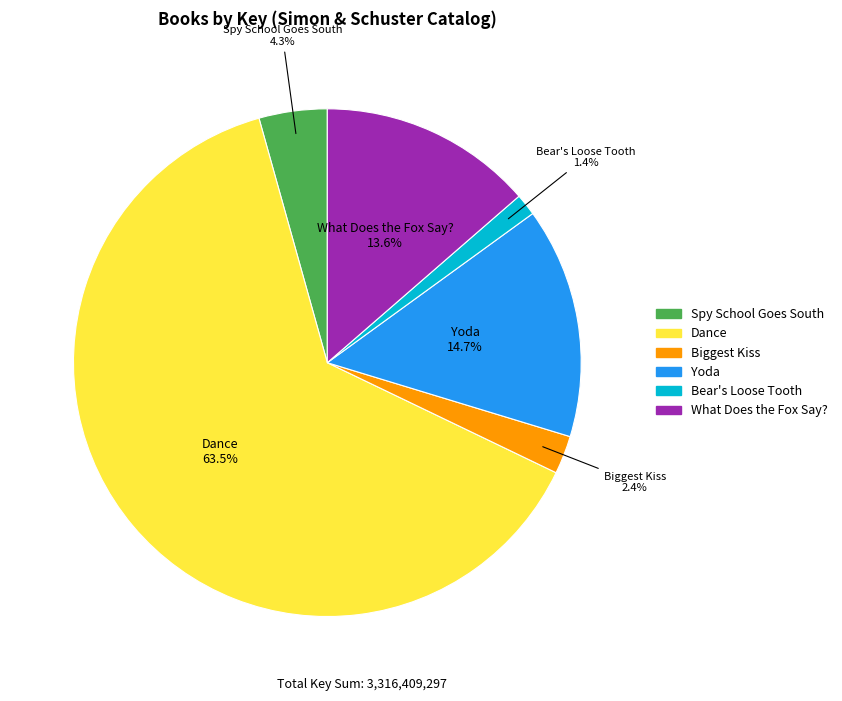

Does Bear's Loose Tooth account for over 50% of the chart?

No